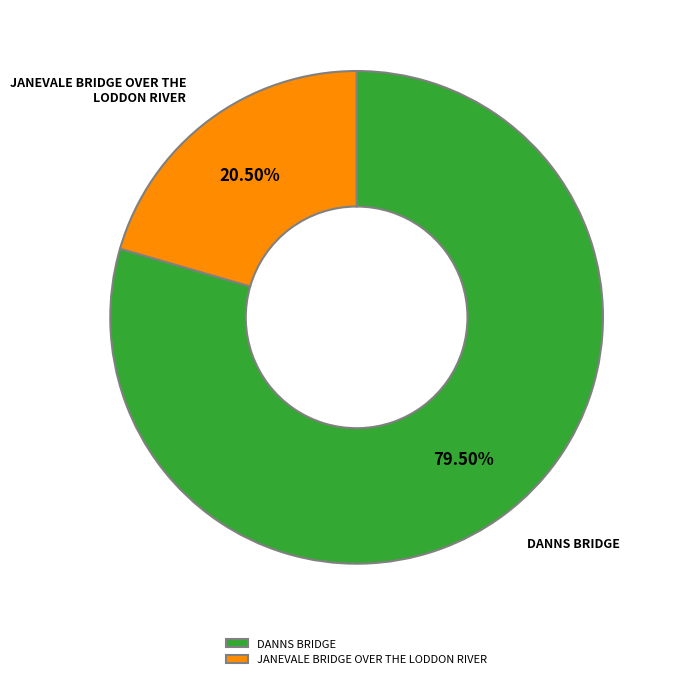

True or false: DANNS BRIDGE accounts for 66% of the total.

False